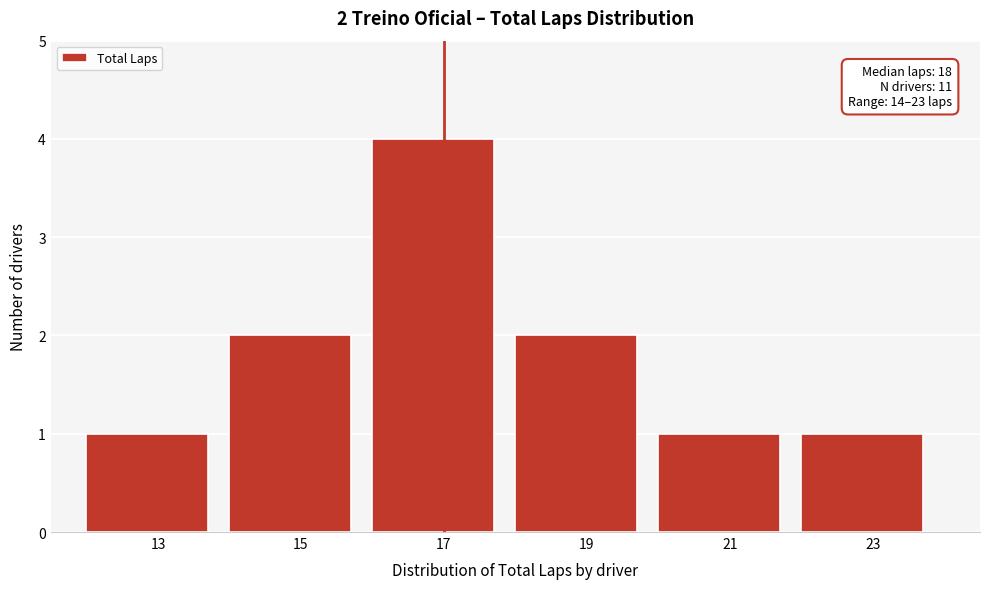

Reading right to left, what are all the values shown in this chart?

1	1	2	4	2	1